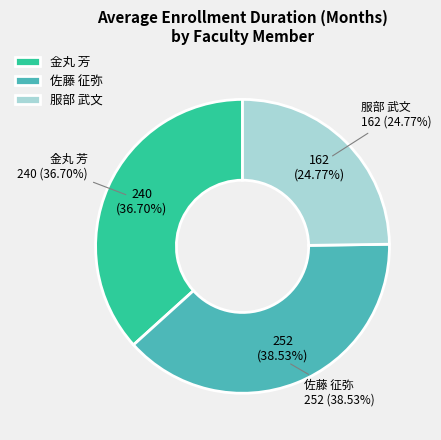

How many segments does this pie chart have?

3